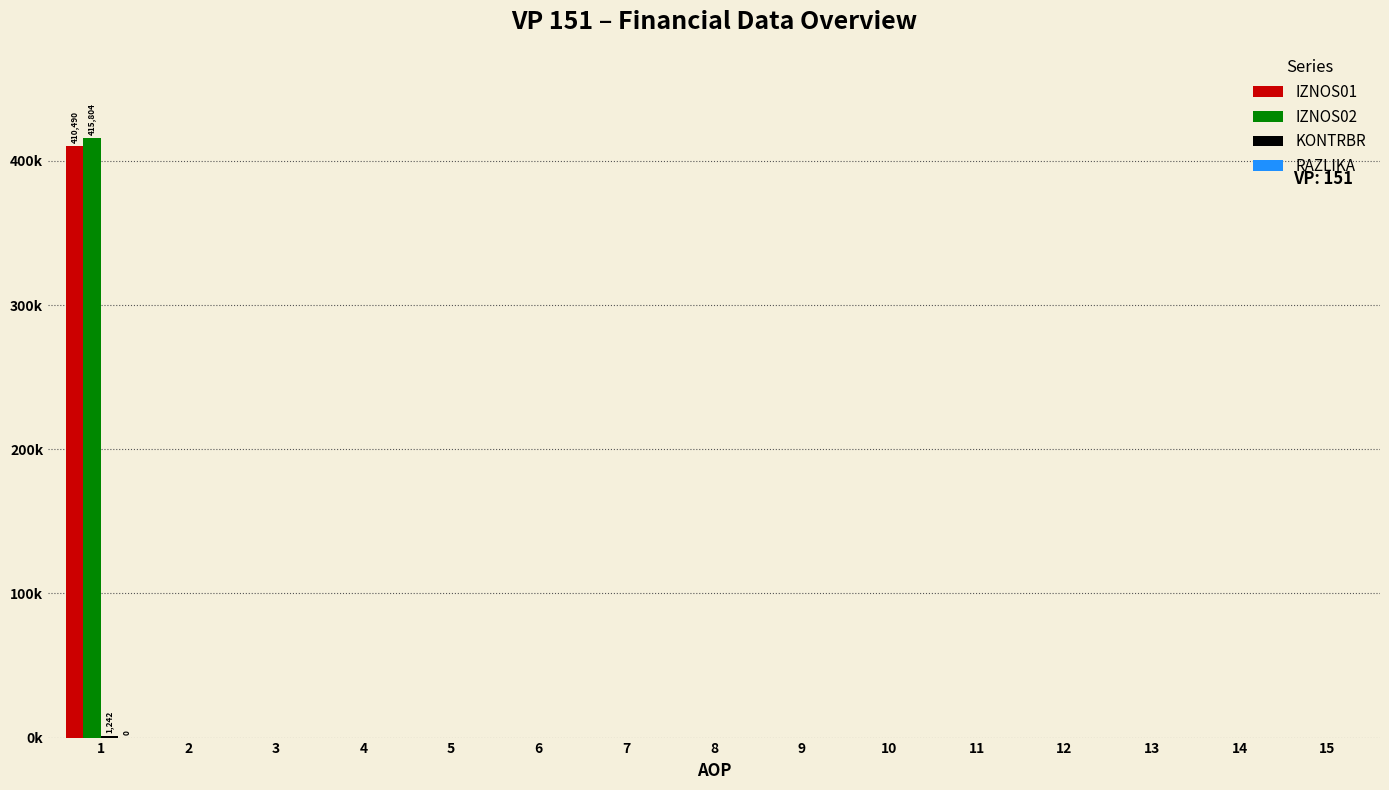

Reading right to left, what are all the values shown in this chart?

IZNOS01: 0.0	0.0	0.0	0.0	0.0	0.0	0.0	0.0	0.0	0.0	0.0	0.0	0.0	0.0	410490.0
IZNOS02: 0.0	0.0	0.0	0.0	0.0	0.0	0.0	0.0	0.0	0.0	0.0	0.0	0.0	0.0	415804.2
KONTRBR: 0.0	0.0	0.0	0.0	0.0	0.0	0.0	0.0	0.0	0.0	0.0	0.0	0.0	0.0	1242.1
RAZLIKA: 0.0	0.0	0.0	0.0	0.0	0.0	0.0	0.0	0.0	0.0	0.0	0.0	0.0	0.0	0.2